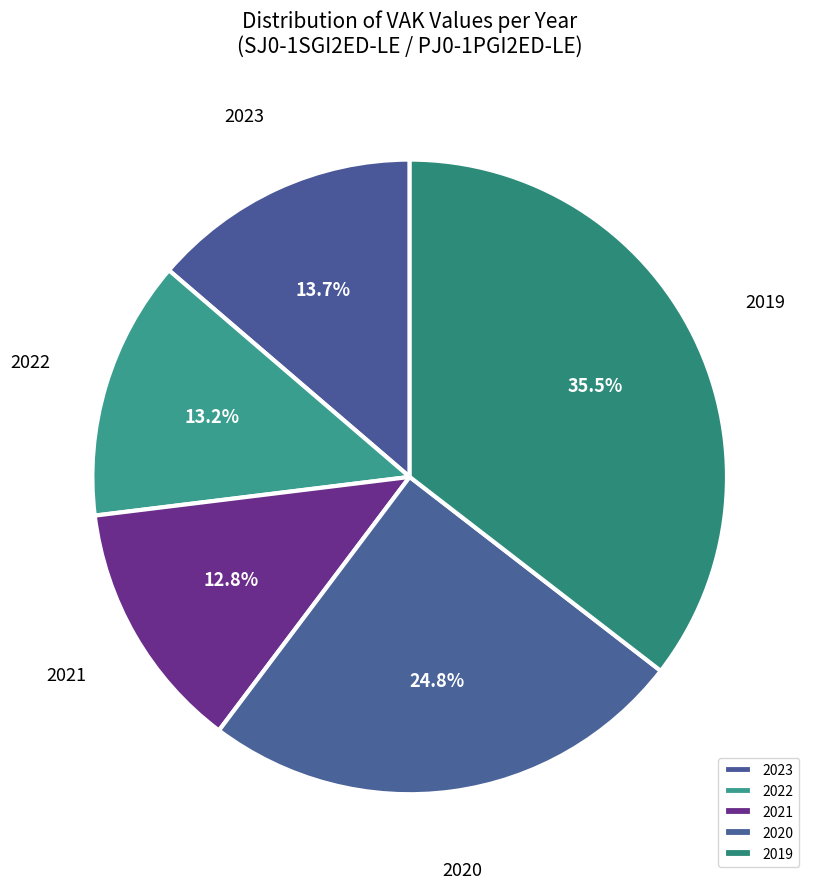

Approximately how many times larger is the value at 2022 compared to 2021?

1.0